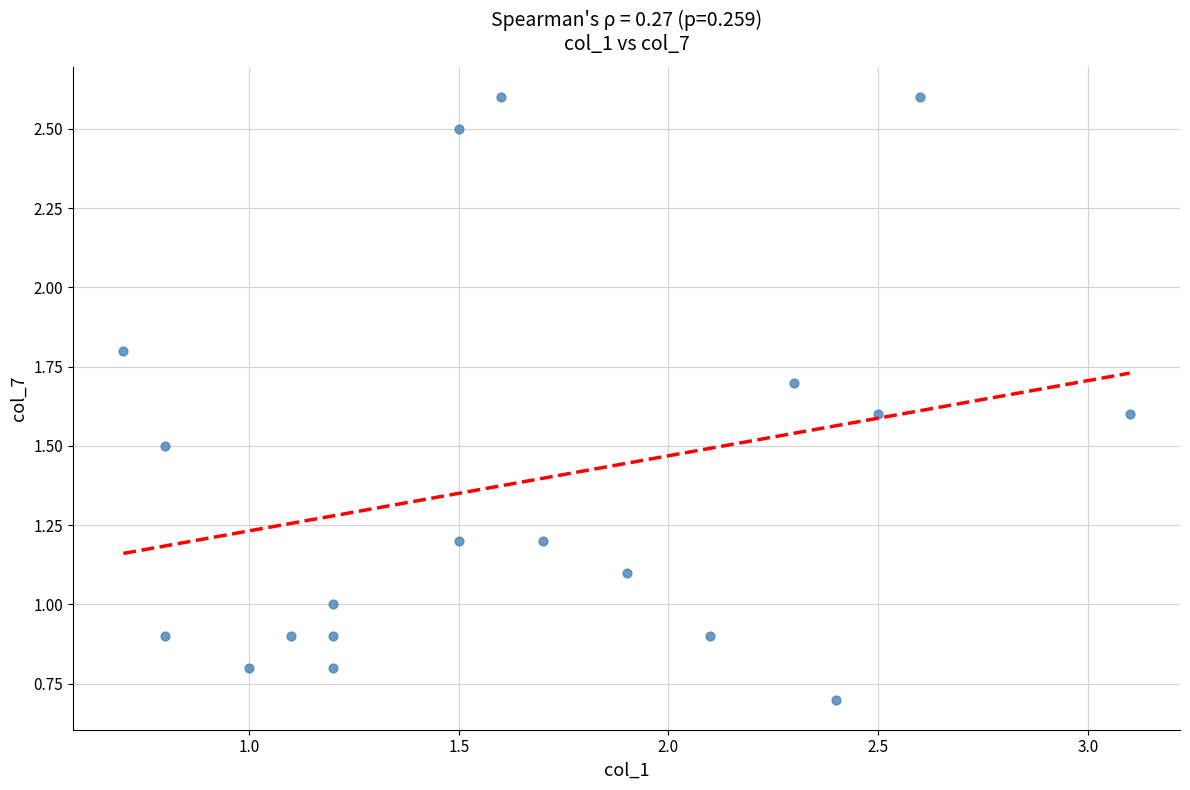

What is the range of X values (max minus min)?

2.4